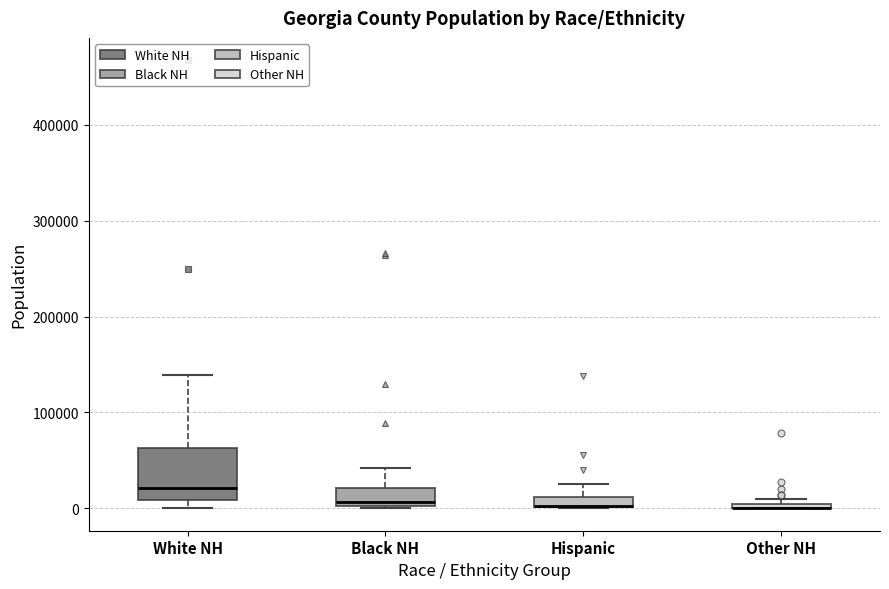

Where does the upper whisker of the box for Hispanic end on the y-axis? The values are not printed on the chart, so give them approximately, as read against the axis.

30000